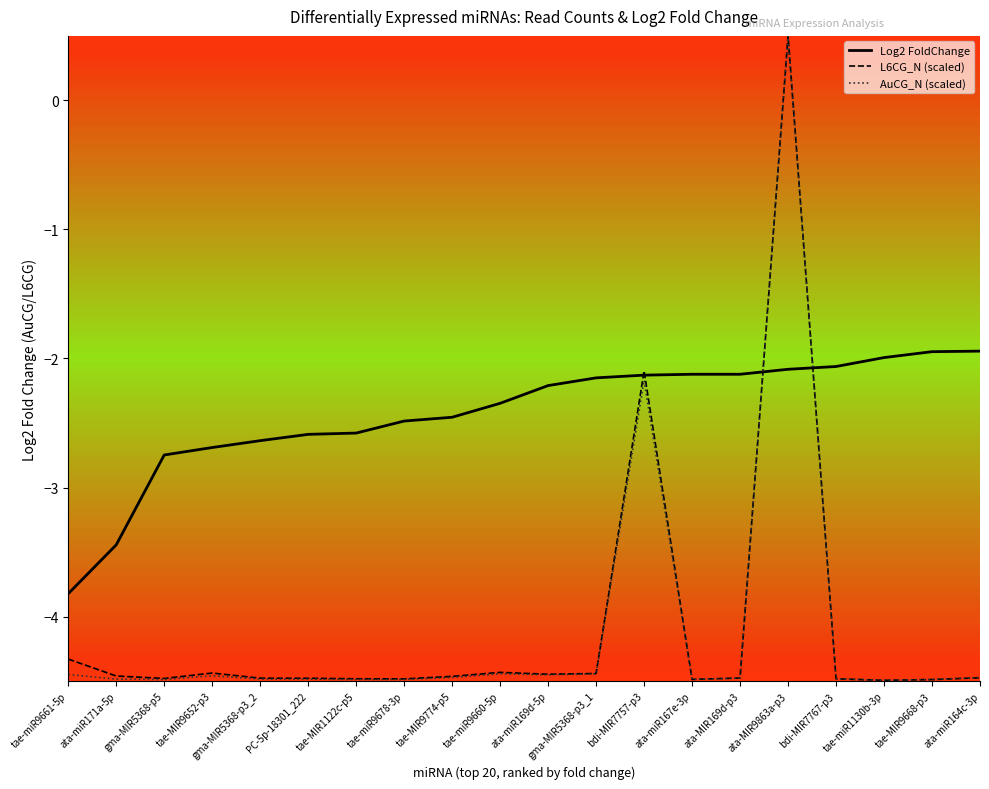

What is the total value across all series at bdi-MIR7757-p3?

-6.4